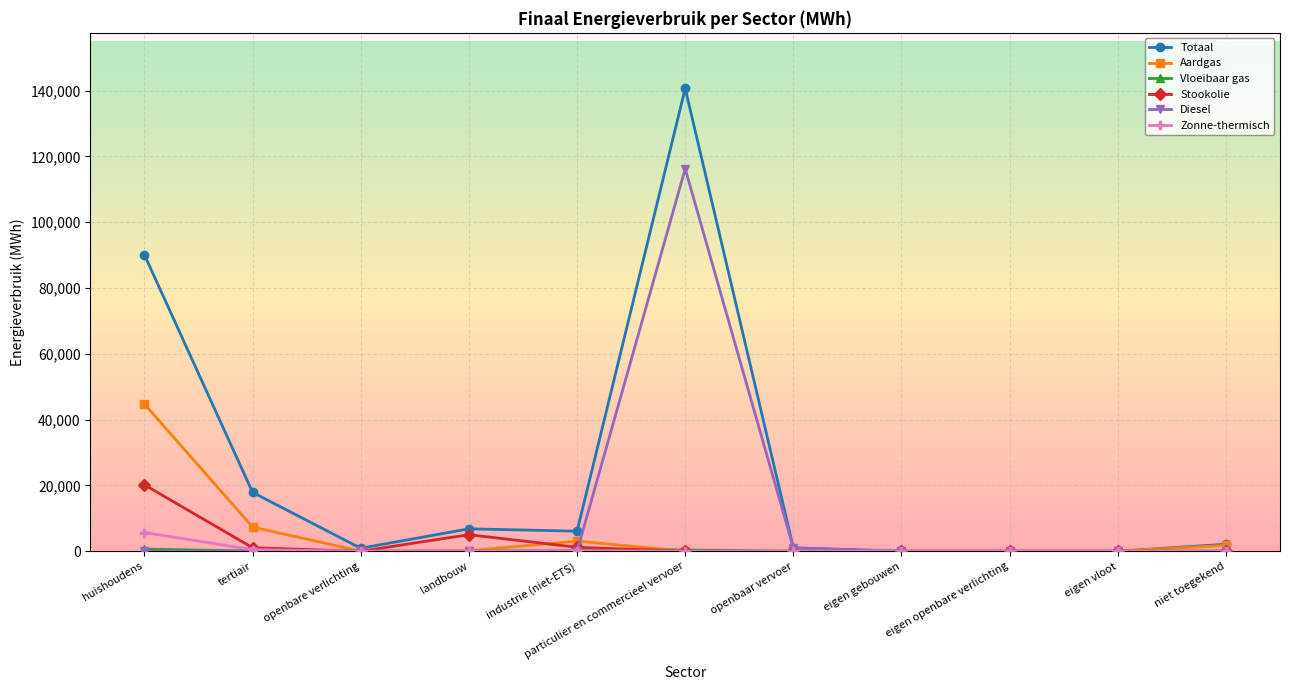

Which series has the largest range (max minus min)?

Totaal